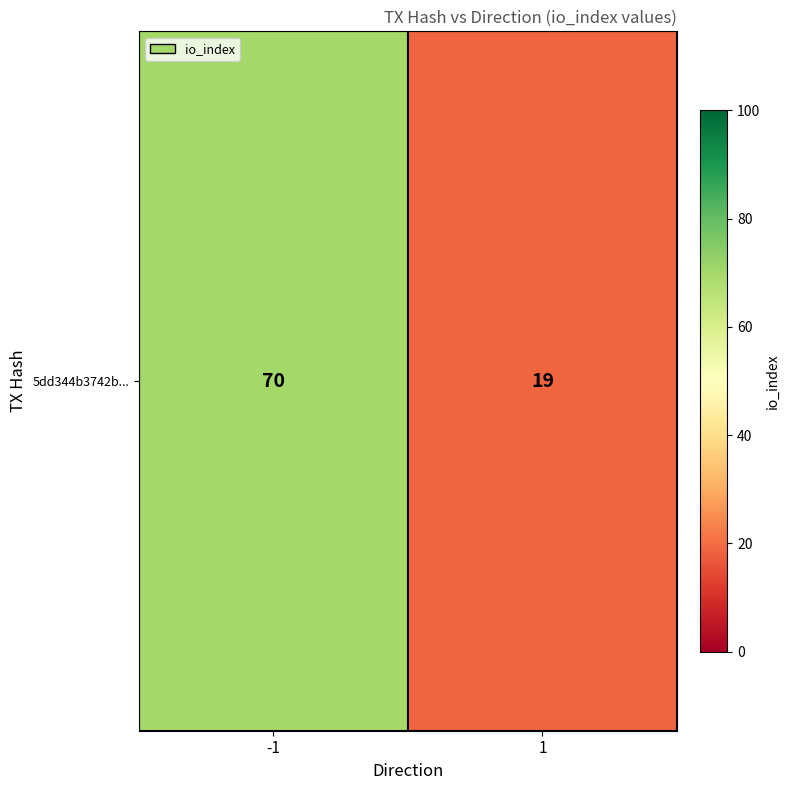

What is the difference between the values at 1 and -1?

51